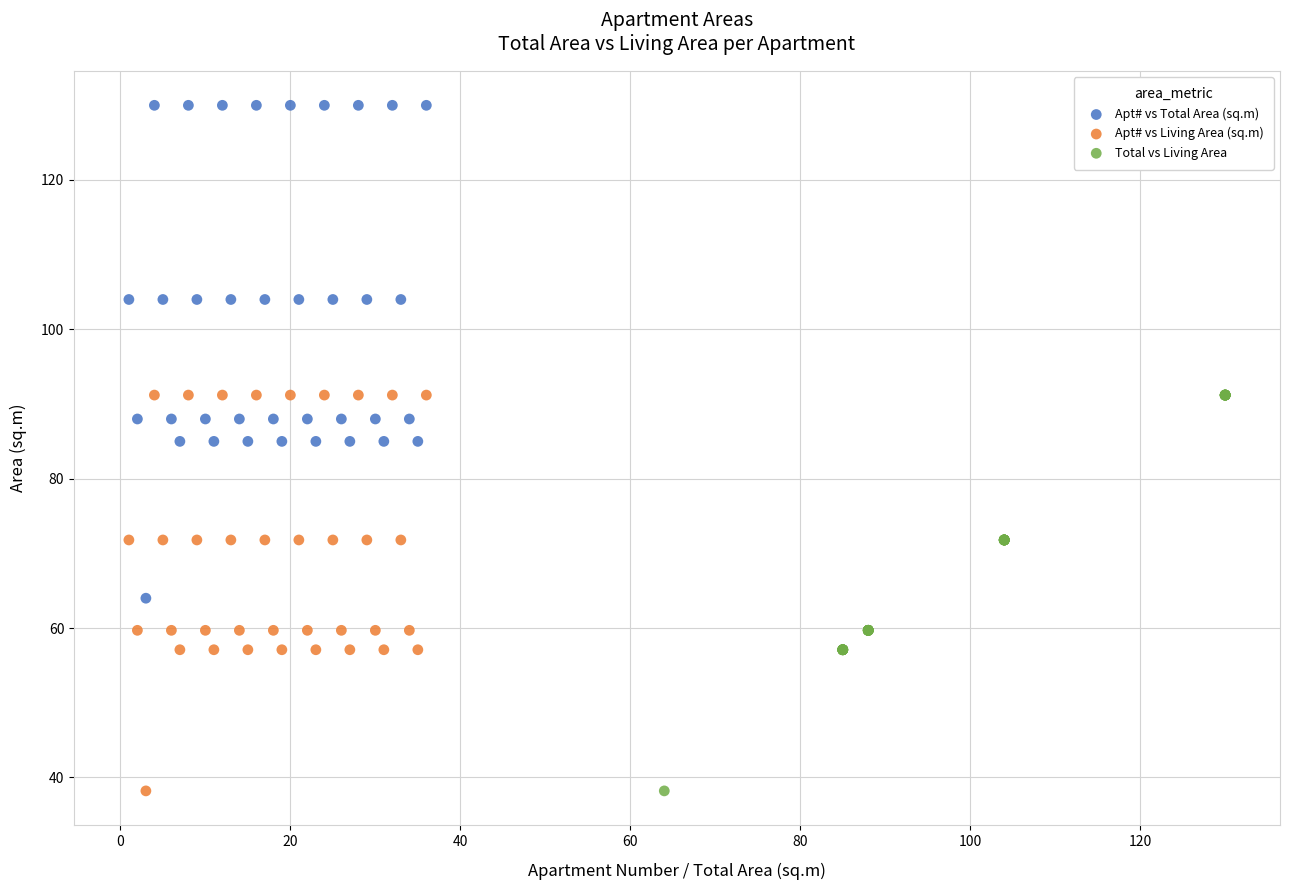

Which series has the largest Y range (max minus min)?

Apt# vs Total Area (sq.m)